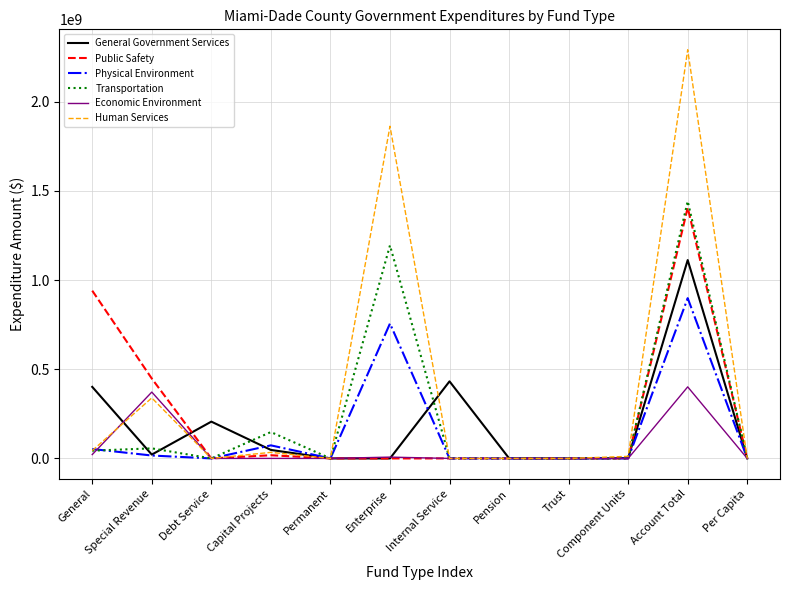

What position from the right is Account Total?

2